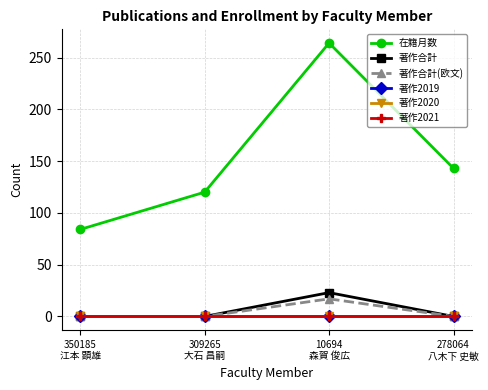

Which category has the lowest value in the 著作2021 series?

350185
江本 顕雄